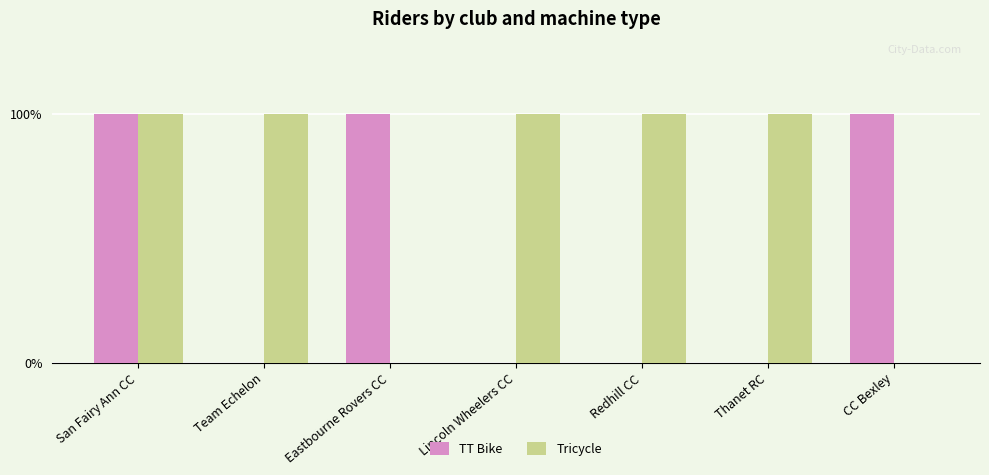

Are the bars horizontal?

No